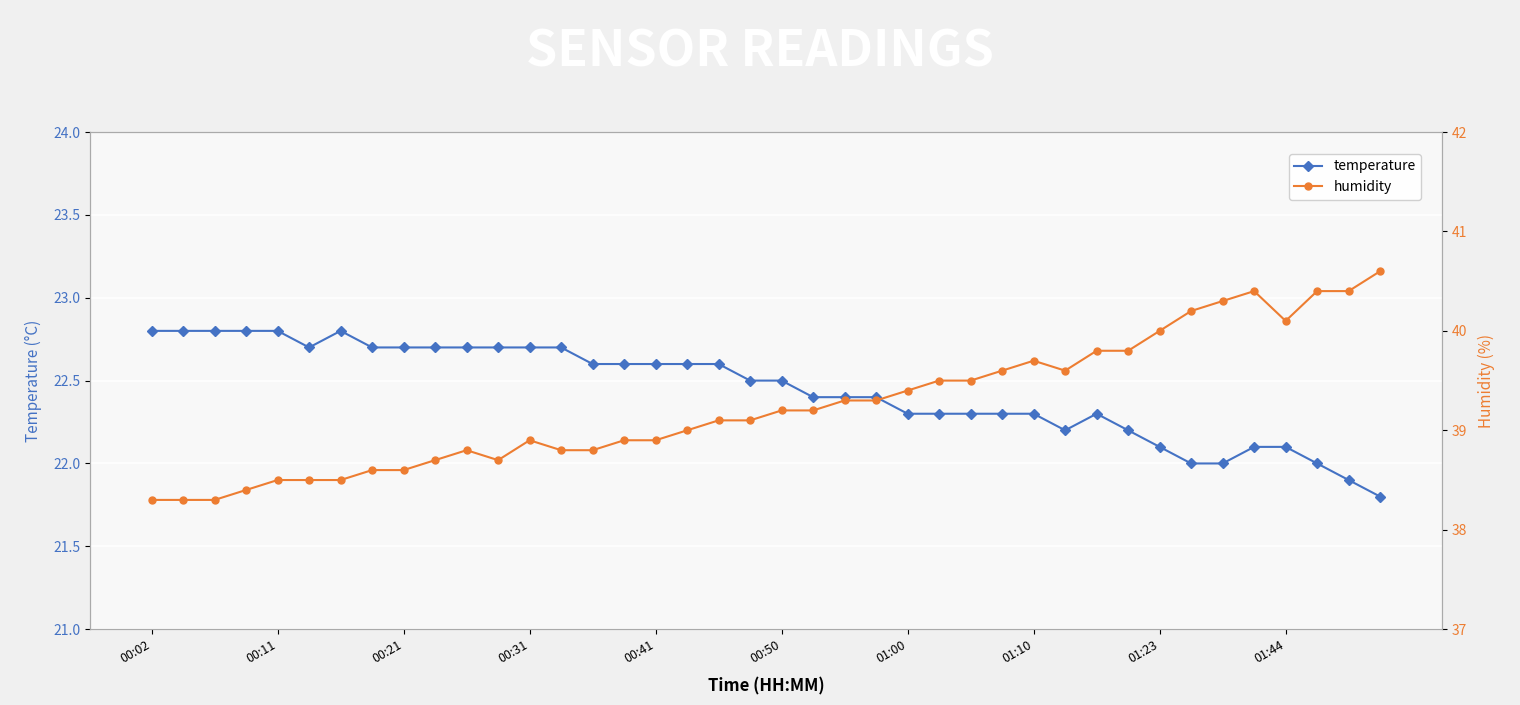

How many distinct data groups are displayed?

2